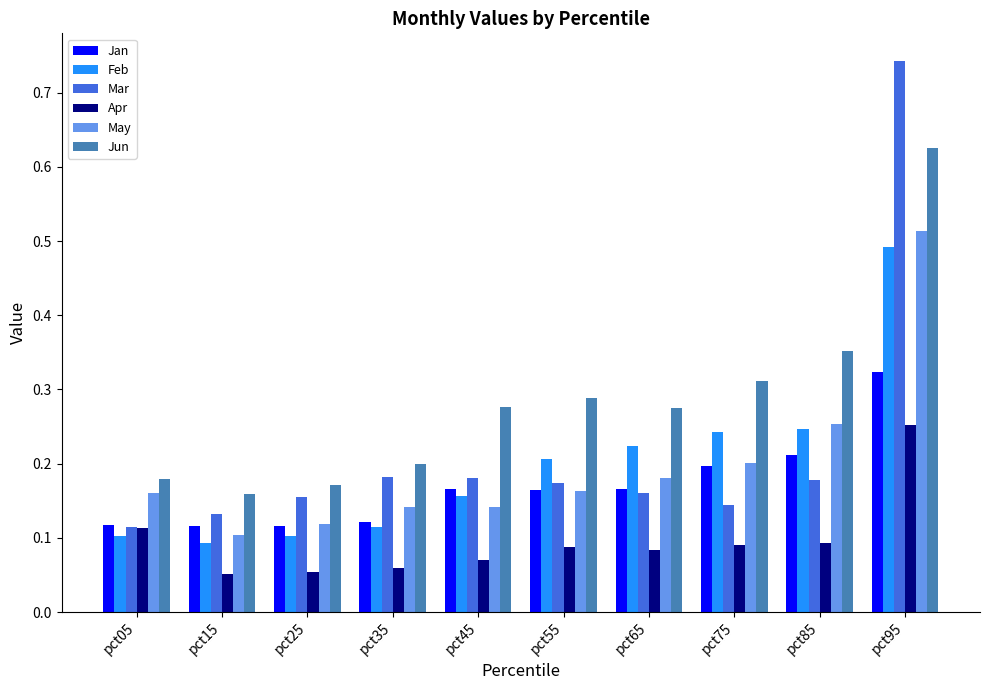

True or false: May has a value of 0.3 at pct75.

False